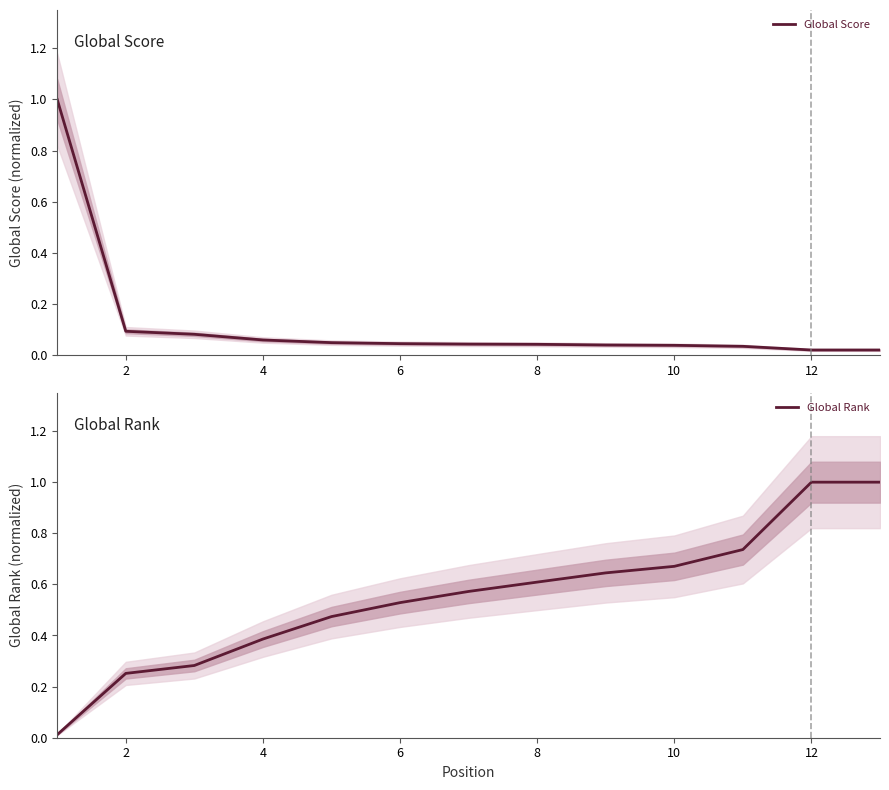

What are all the series names shown in the legend?

Global Score, Global Rank